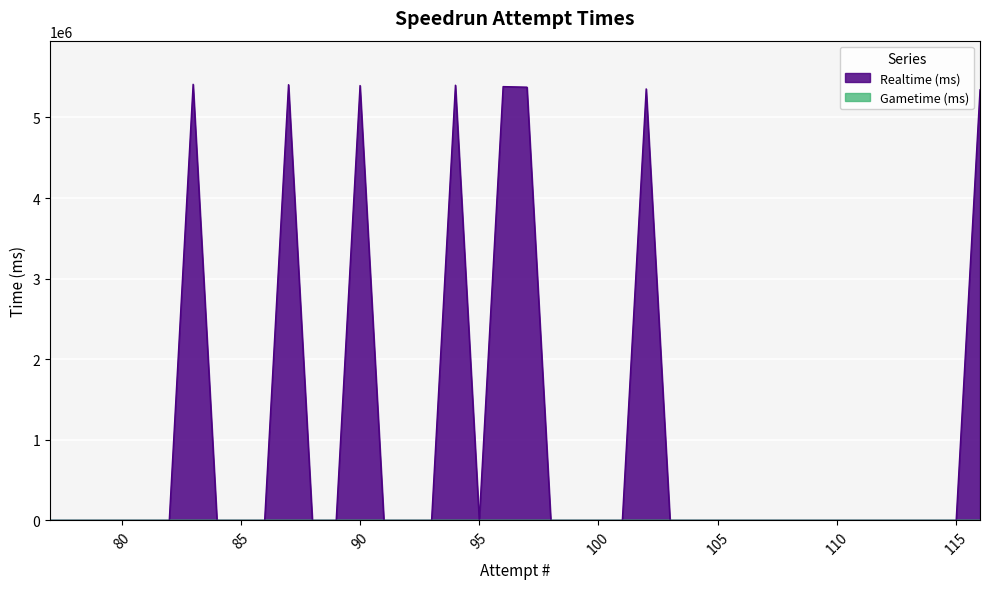

Reading right to left, list all the values displayed in this chart.

77=0	78=0	79=0	80=0	81=0	82=0	83=5411752	84=0	85=0	86=0	87=5406727	88=0	89=0	90=5396323	91=0	92=0	93=0	94=5400490	95=0	96=5382948	97=5375943	98=0	99=0	100=0	101=0	102=5354523	103=0	104=0	105=0	106=0	107=0	108=0	109=0	110=0	111=0	112=0	113=0	114=0	115=0	116=5342767